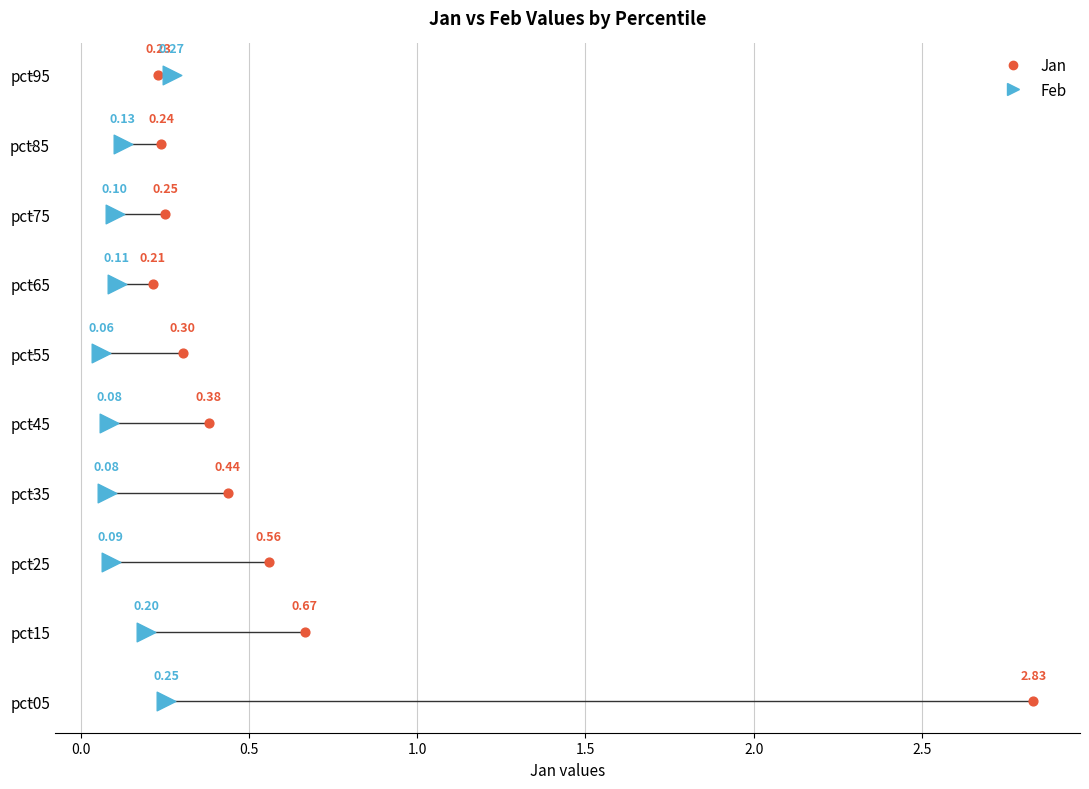

What are all the series names shown in the legend?

Jan, Feb